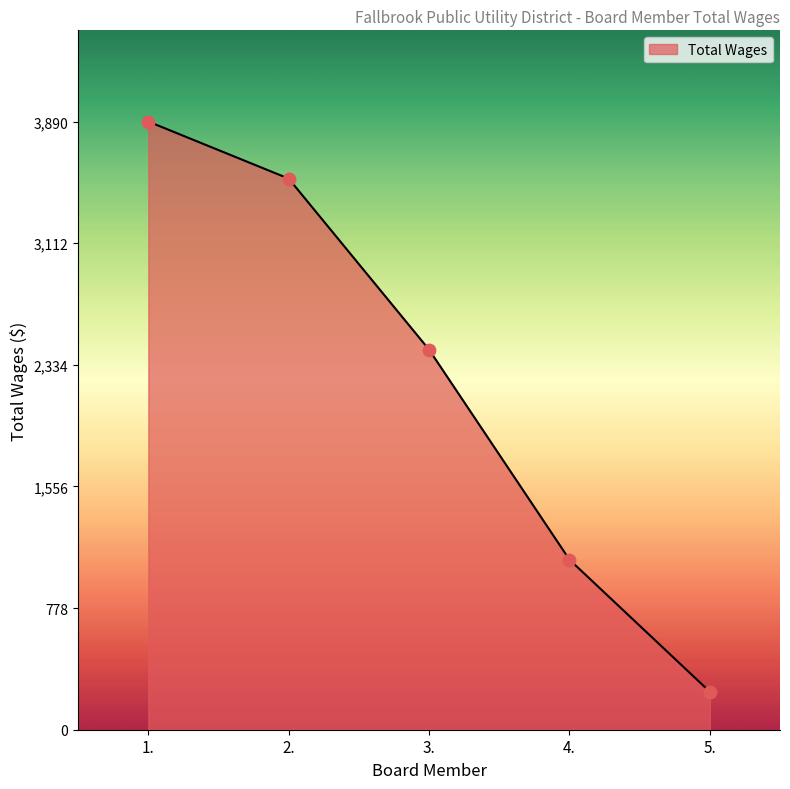

Approximately how many times larger is the value at 5. compared to 3.?

0.1